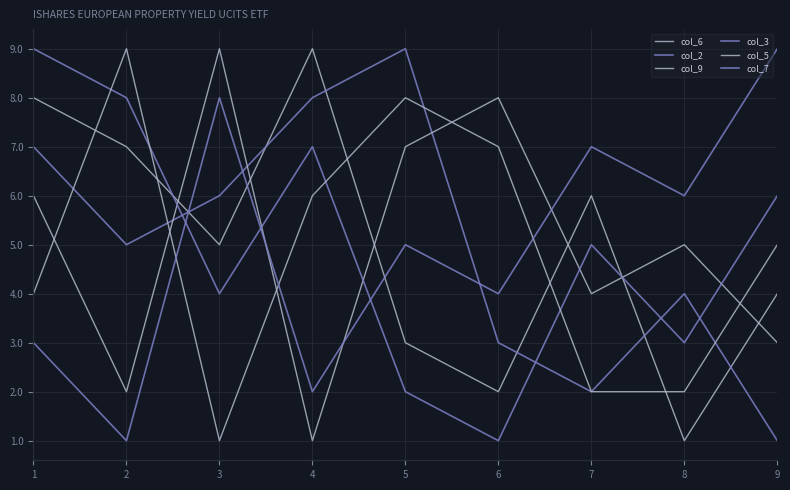

What is the greatest value displayed?

9